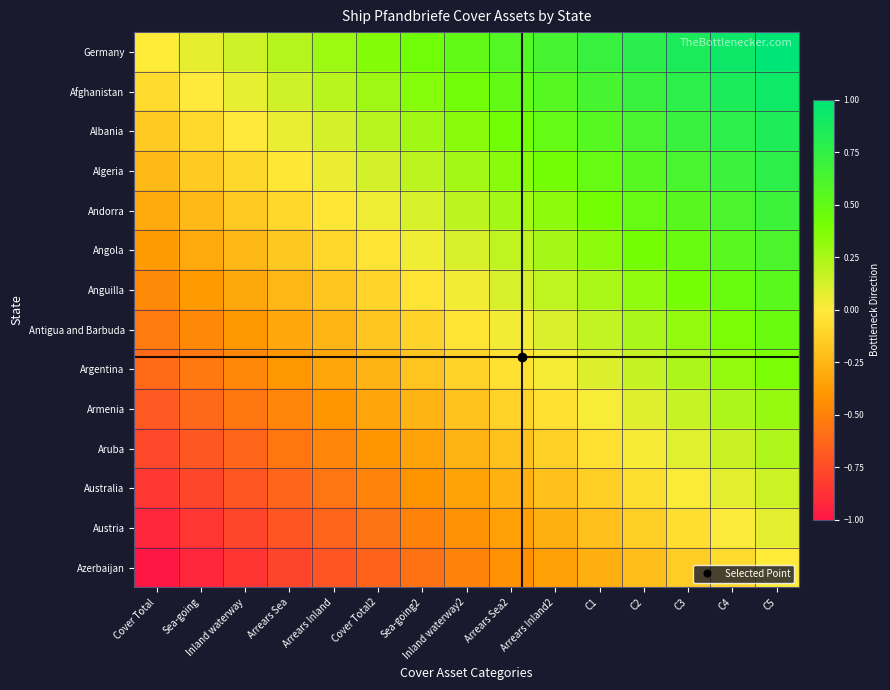

Rank the series by their maximum value, from lowest to highest.

Azerbaijan, Austria, Australia, Aruba, Armenia, Argentina, Antigua and Barbuda, Anguilla, Angola, Andorra, Algeria, Albania, Afghanistan, Germany